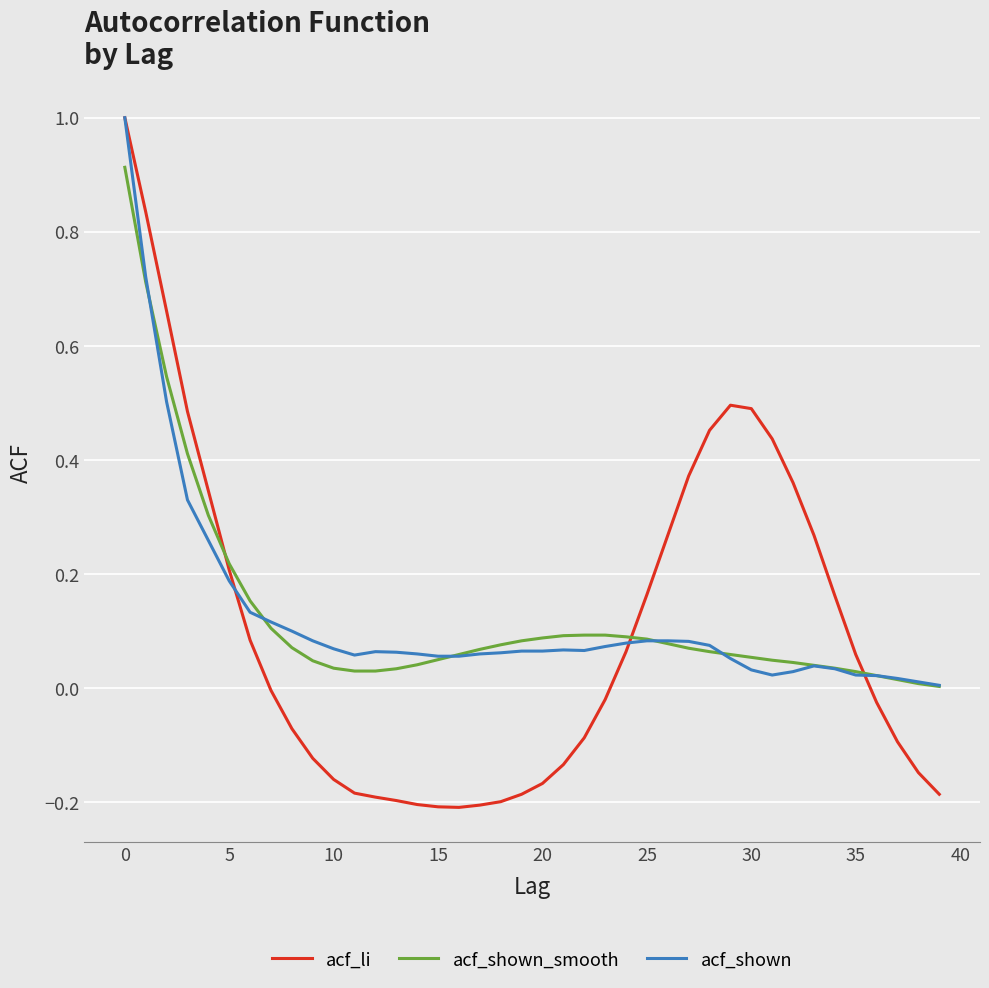

What is the maximum value shown in the chart?

1.0